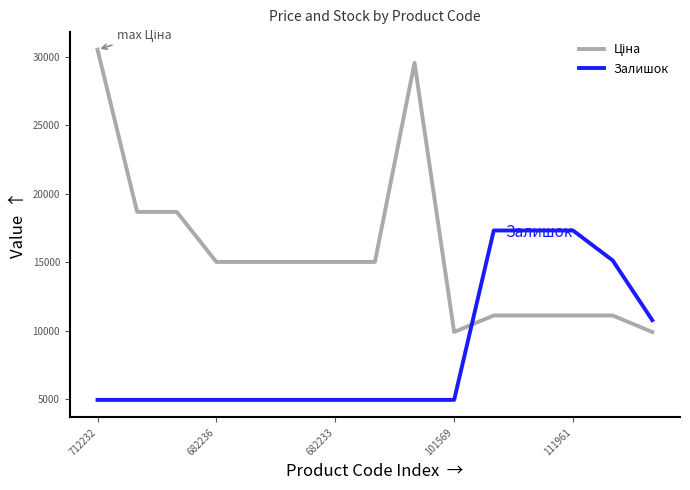

Does the chart display data point markers on the line(s)?

No